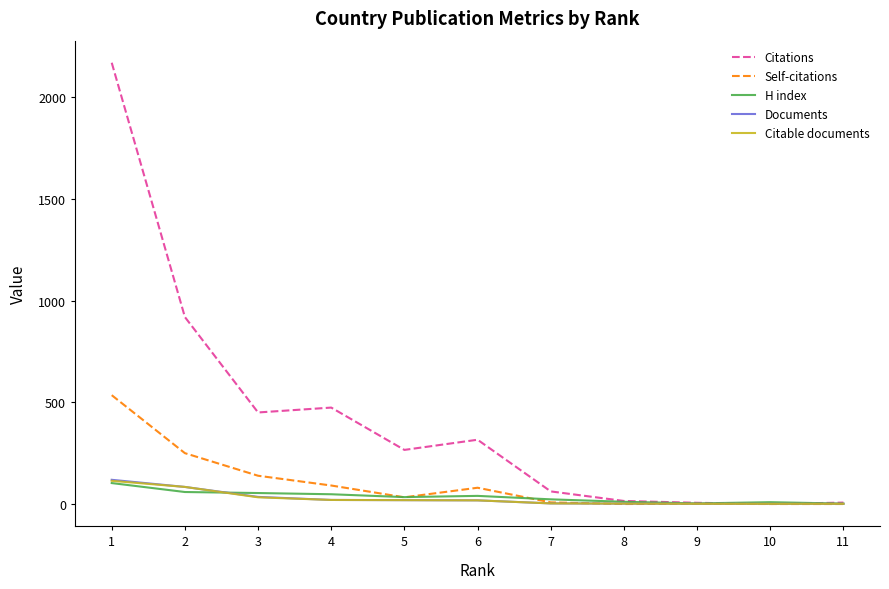

At how many categories does at least one series exceed 1033?

1